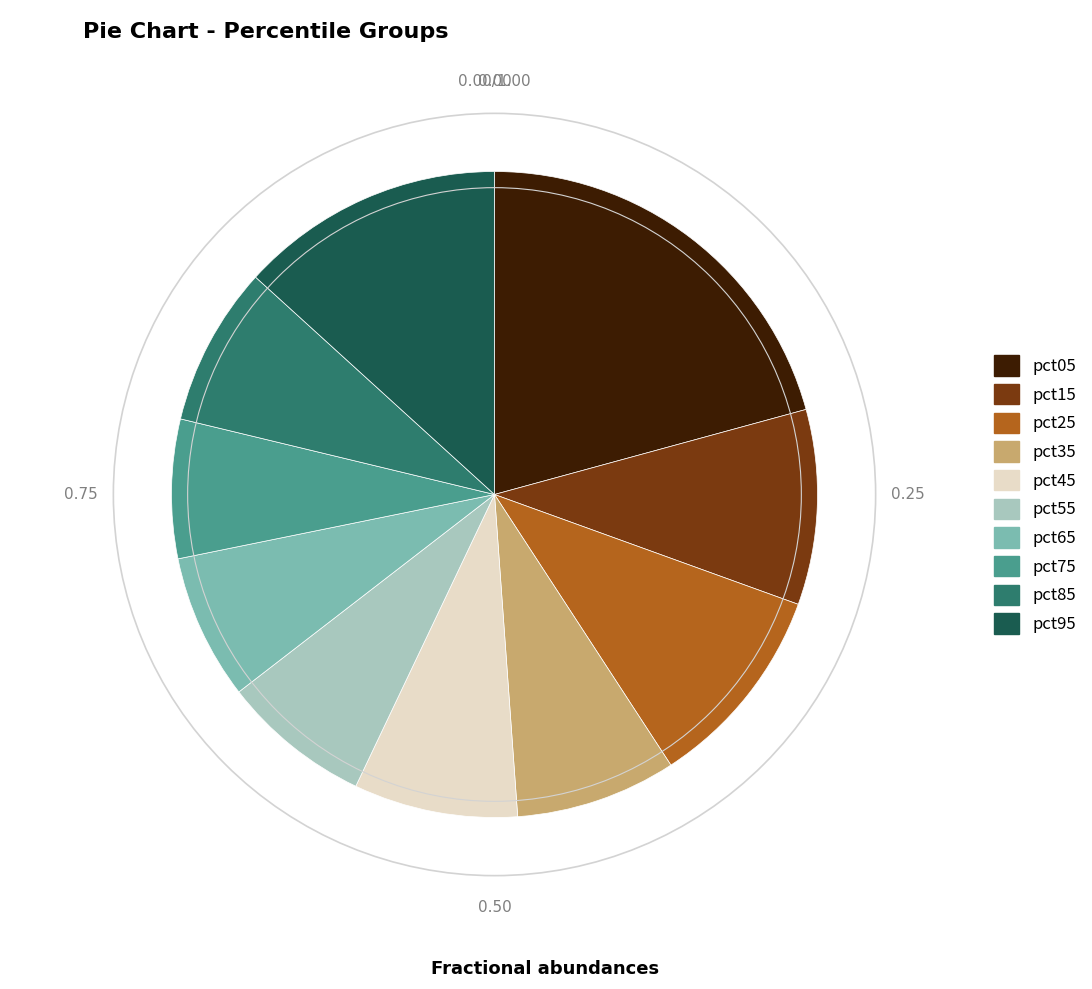

Is there any slice that represents more than half of the pie?

No